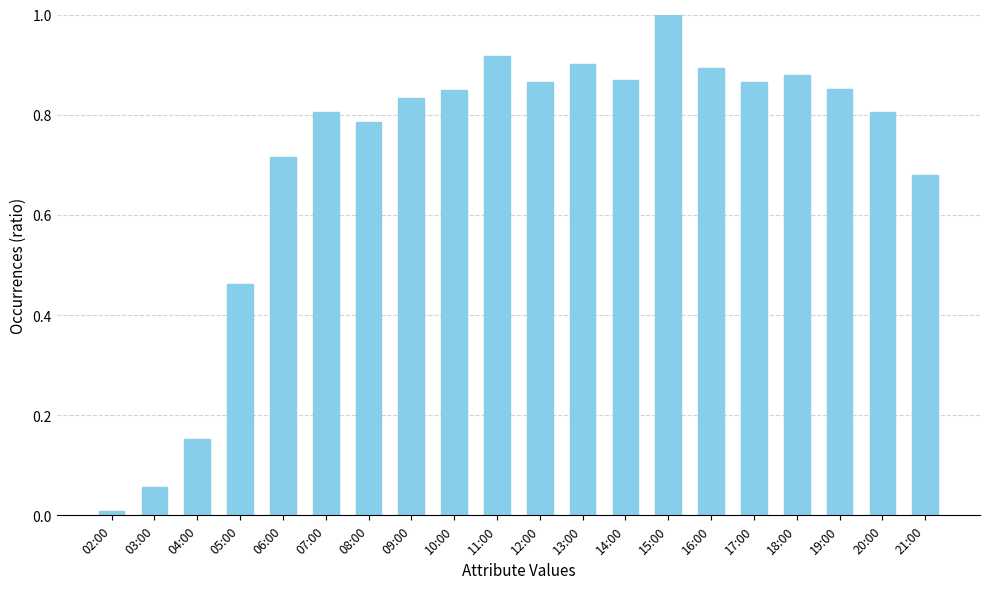

The value at 05:00 is 0.7. True or false?

False